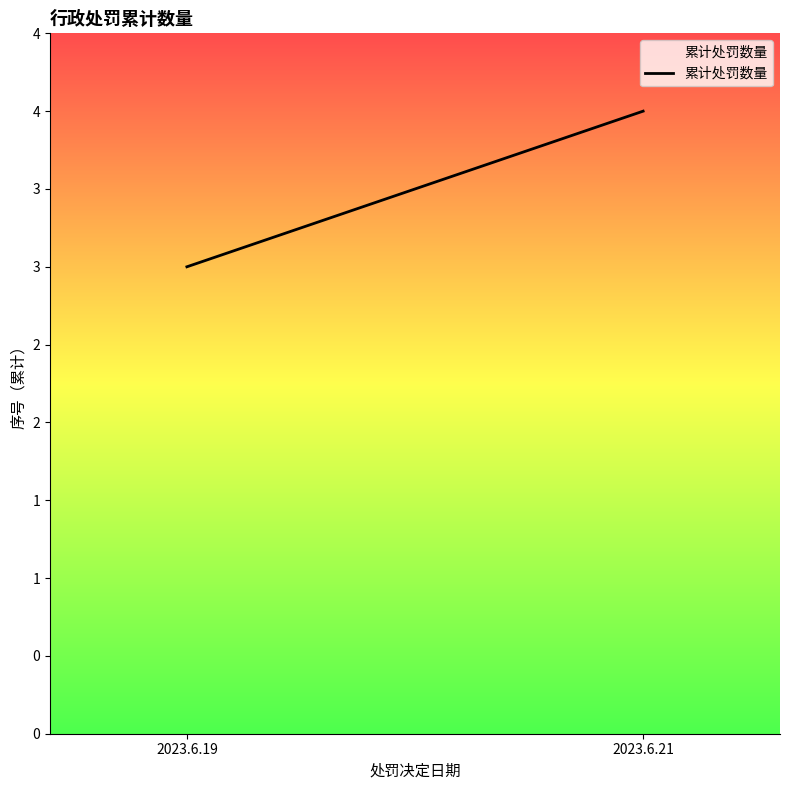

Which label corresponds to the smallest value in the chart?

2023.6.19